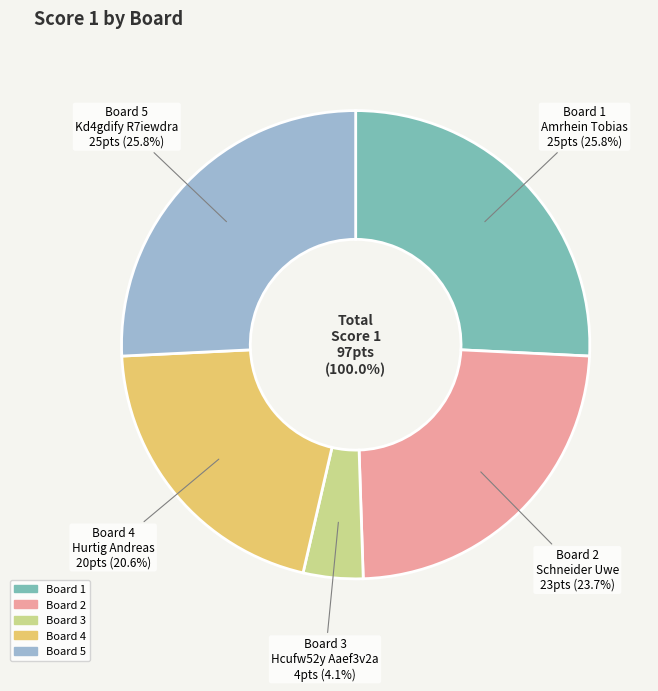

How many segments does this pie chart have?

5